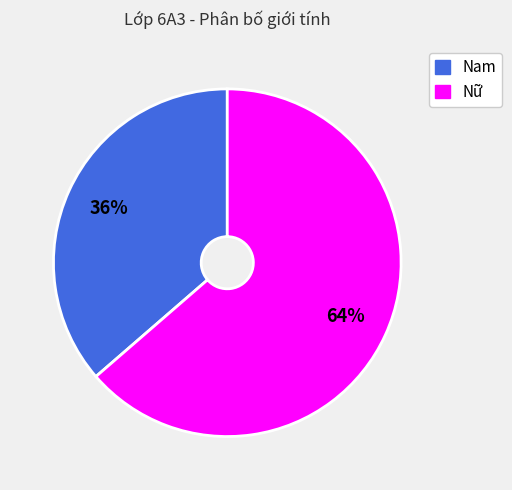

To the nearest percent, what is the average slice percentage?

50%